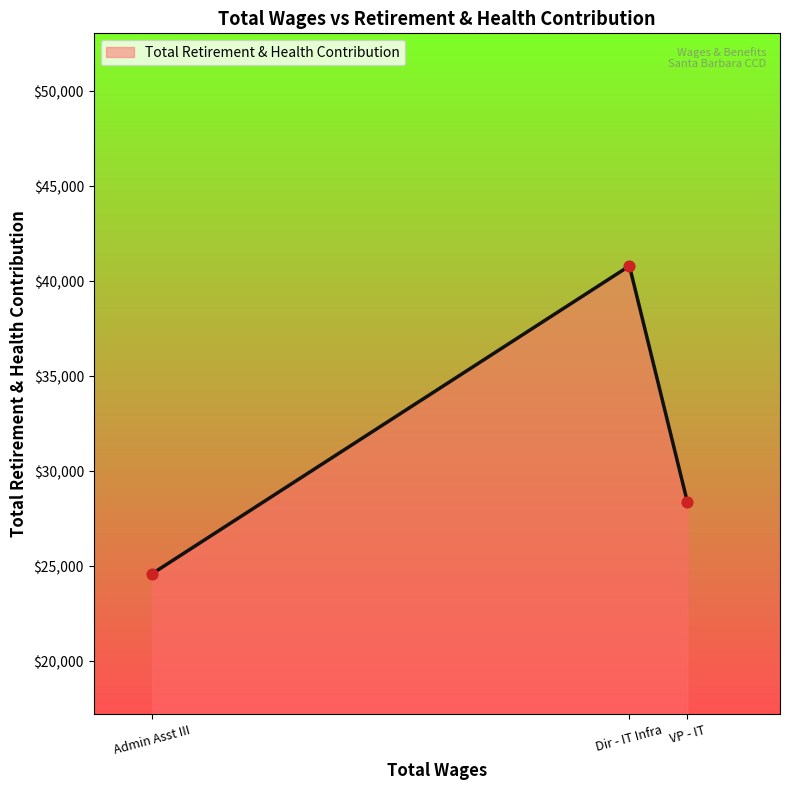

Which has a higher value, Admin Asst III or Dir - IT Infra?

Dir - IT Infra